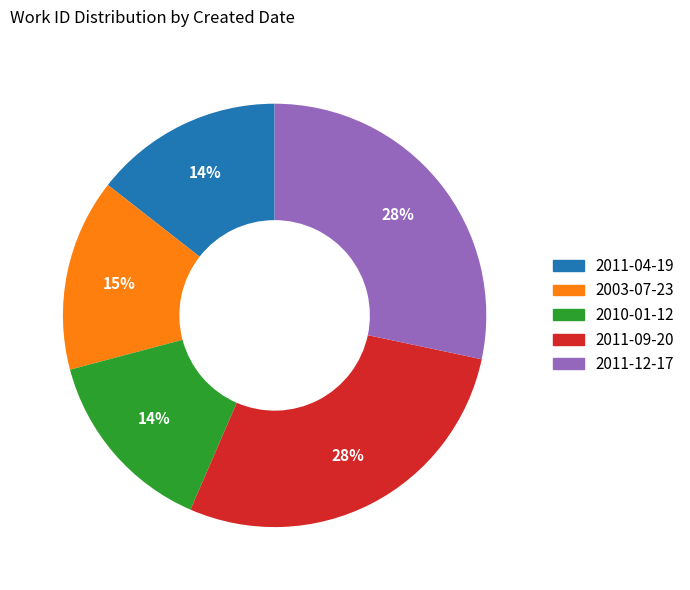

Is there any slice that represents more than half of the pie?

No